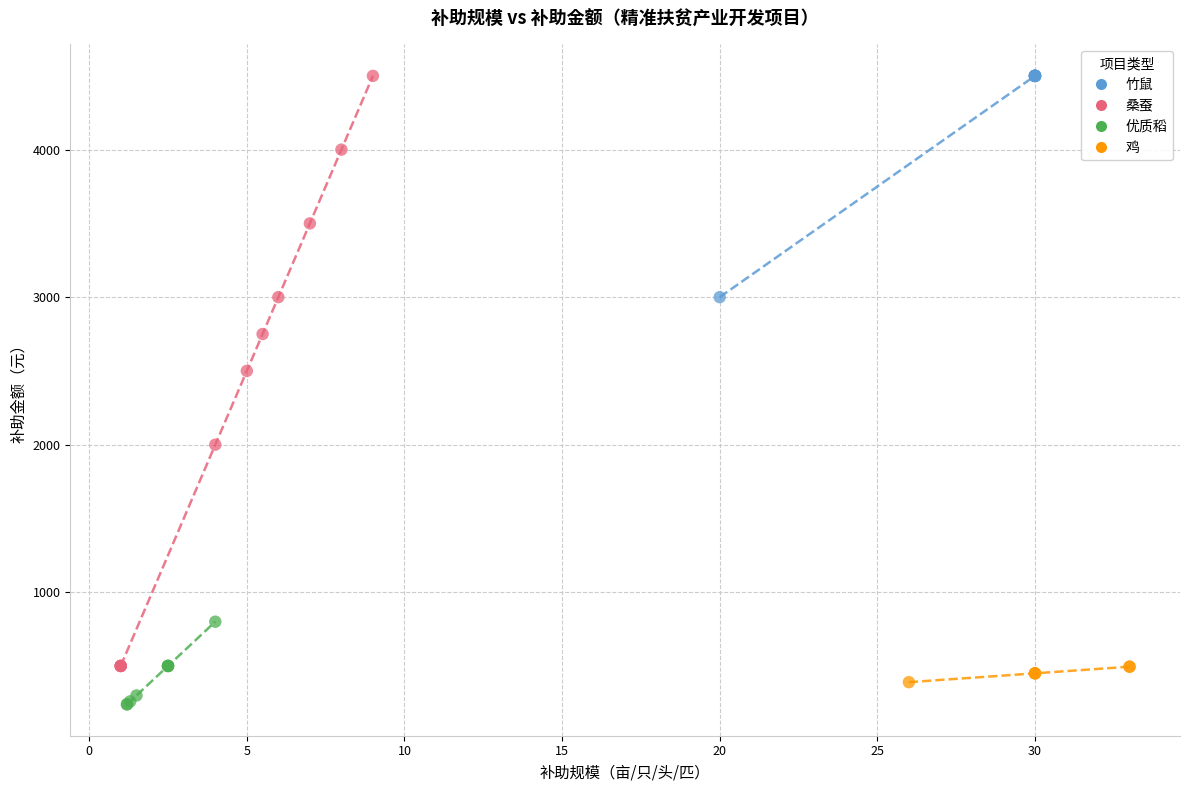

What are all the series names shown in the legend?

竹鼠, 桑蚕, 优质稻, 鸡